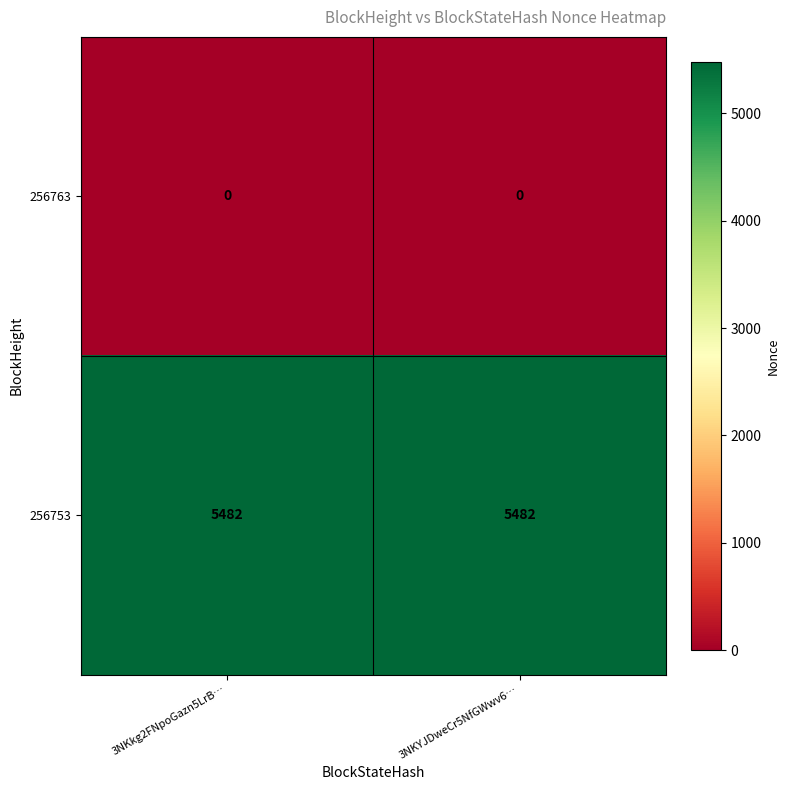

What is the total value across all series at 3NKYJDweCr5NfGWwv6…?

5482